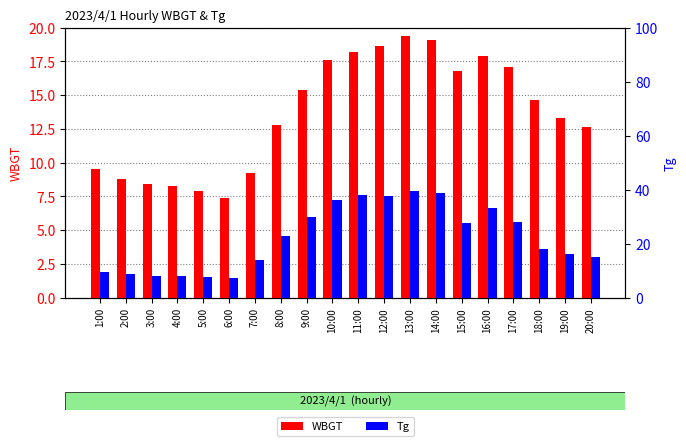

Reading right to left, list all the values displayed in this chart.

WBGT: 20:00=12.6	19:00=13.3	18:00=14.6	17:00=17.1	16:00=17.9	15:00=16.8	14:00=19.1	13:00=19.4	12:00=18.6	11:00=18.2	10:00=17.6	9:00=15.4	8:00=12.8	7:00=9.2	6:00=7.4	5:00=7.9	4:00=8.3	3:00=8.4	2:00=8.8	1:00=9.5
Tg: 20:00=15.2	19:00=16.0	18:00=17.9	17:00=27.9	16:00=33.2	15:00=27.6	14:00=38.9	13:00=39.5	12:00=37.5	11:00=37.9	10:00=36.0	9:00=29.7	8:00=22.9	7:00=14.0	6:00=7.2	5:00=7.6	4:00=8.1	3:00=8.1	2:00=8.6	1:00=9.6